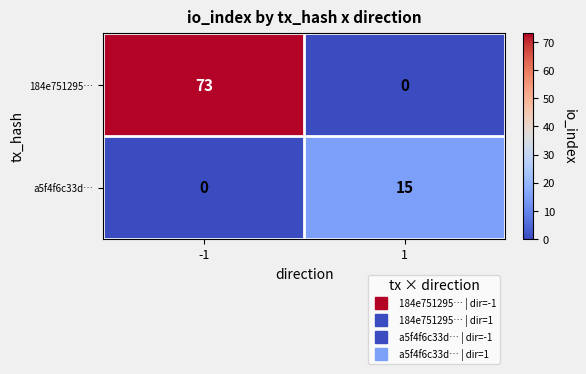

At how many categories does at least one series exceed 33?

1